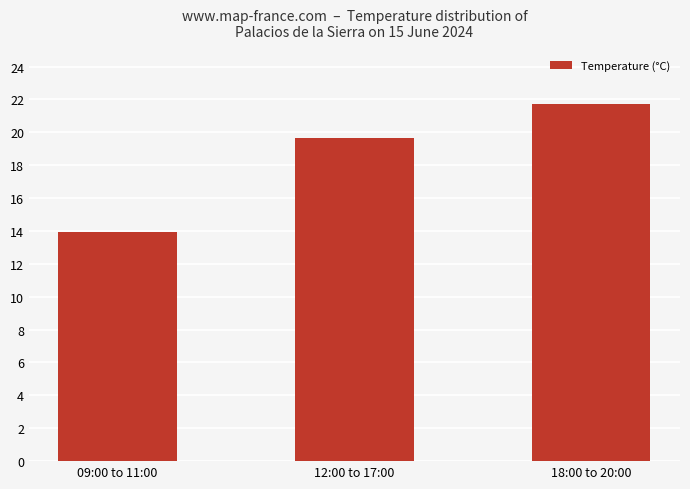

Reading right to left, extract all data points from this chart.

18:00 to 20:00=21.7	12:00 to 17:00=19.7	09:00 to 11:00=13.9